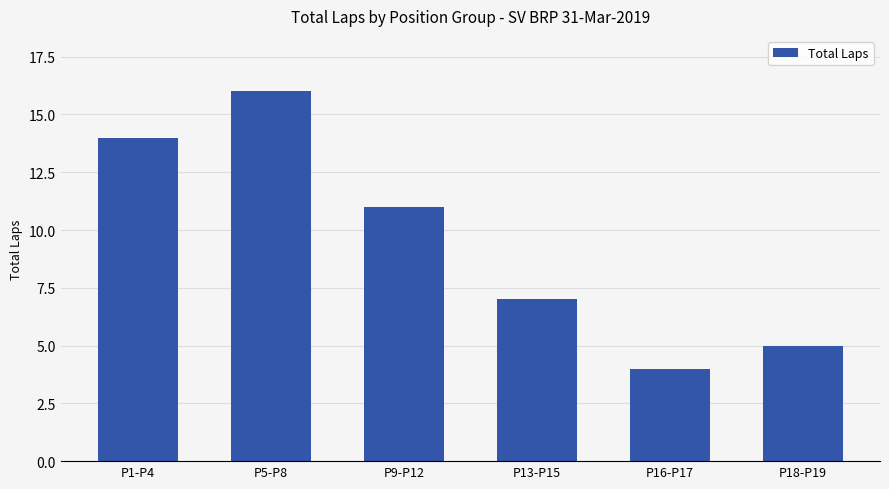

True or false: the data shows 5 at P18-P19.

True